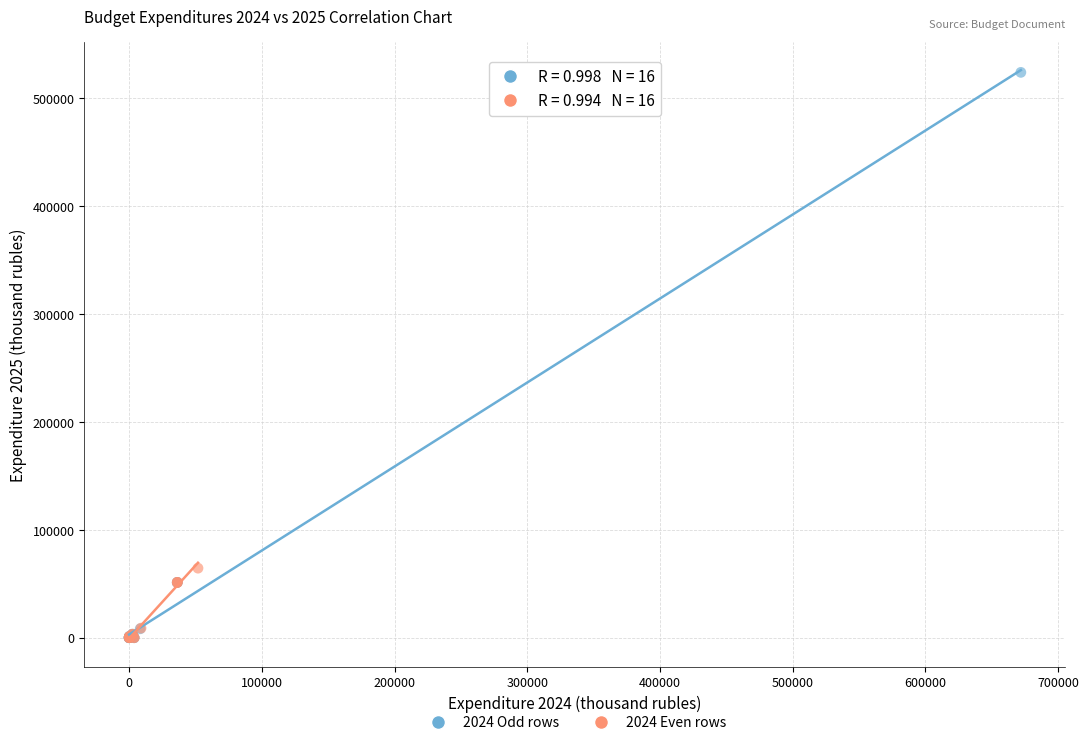

What are all the series names shown in the legend?

2024 Odd rows, 2024 Even rows